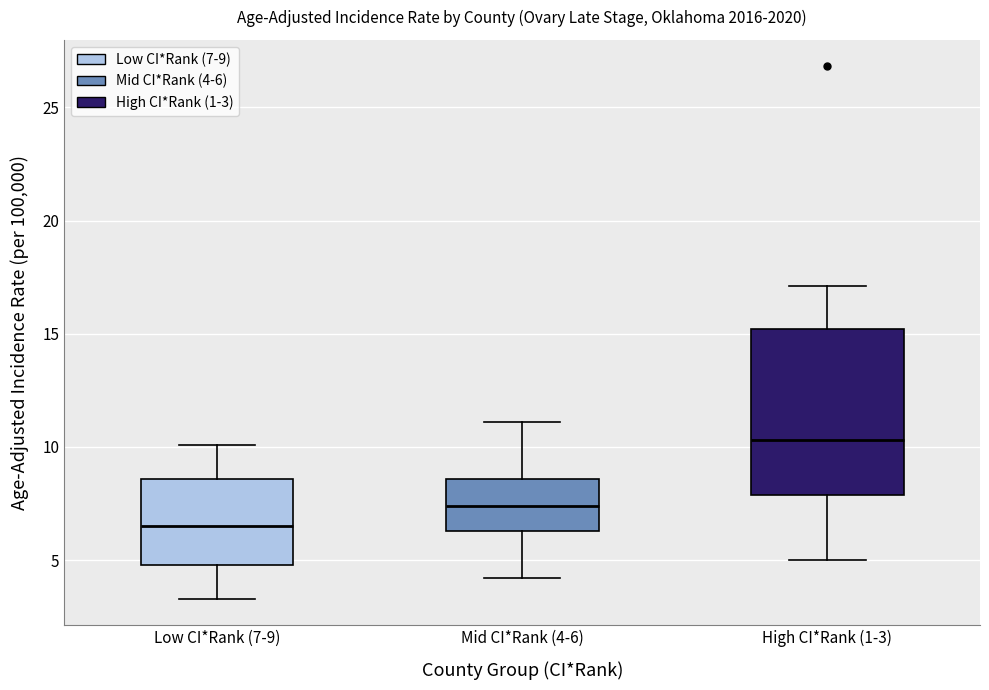

Reading left to right, transcribe this box plot: for each box, give where its median line is, the range the box spans, and where its two whiskers end, as read against the y-axis. The values are not printed on the chart, so give them approximately, as read against the axis.

Low CI*Rank (7-9): median 6.5, box 5.0 to 8.5, whiskers 3.5 to 10.0
Mid CI*Rank (4-6): median 7.5, box 6.5 to 8.5, whiskers 4.0 to 11.0
High CI*Rank (1-3): median 10.5, box 8.0 to 15.0, whiskers 5.0 to 17.0